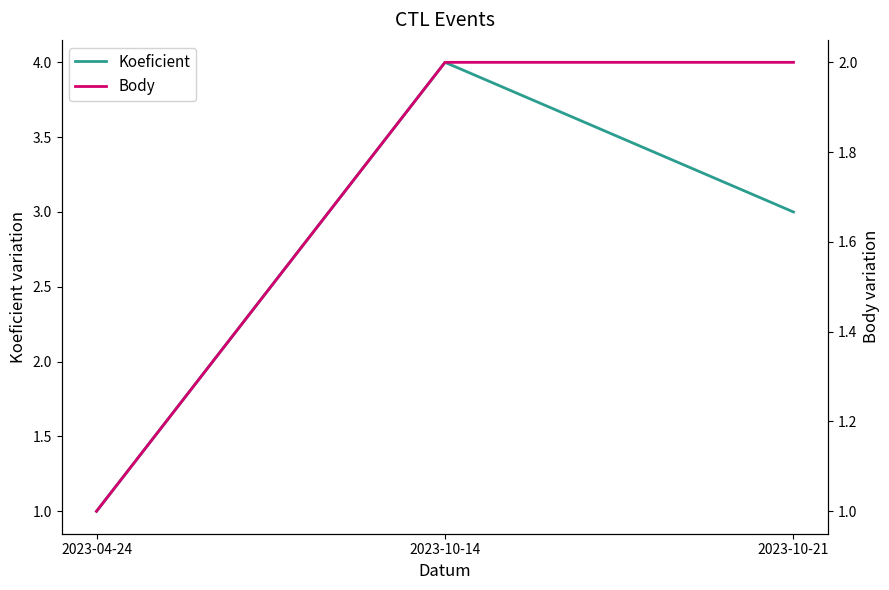

Which series has the widest spread of values?

Koeficient